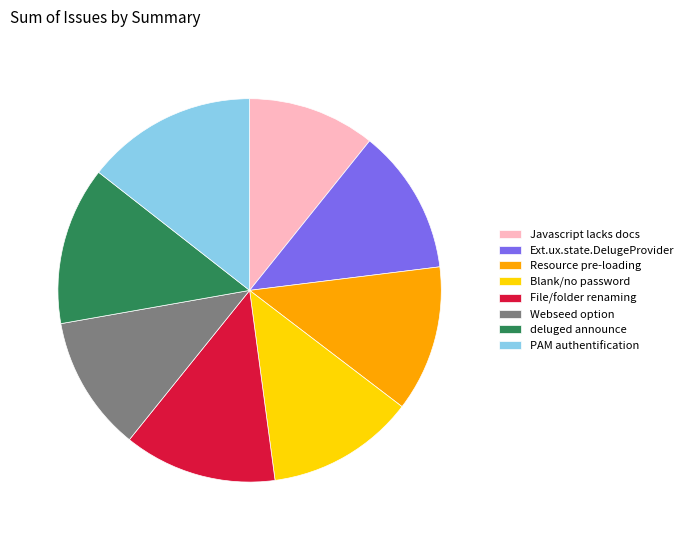

Which category has the biggest portion of the pie?

PAM authentification